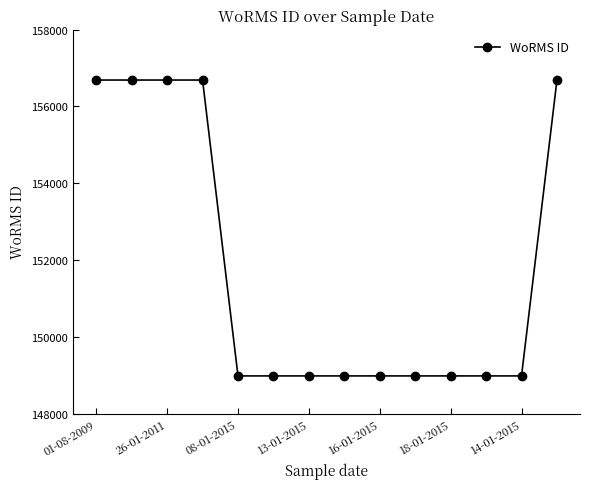

How many lines are shown in the chart?

1